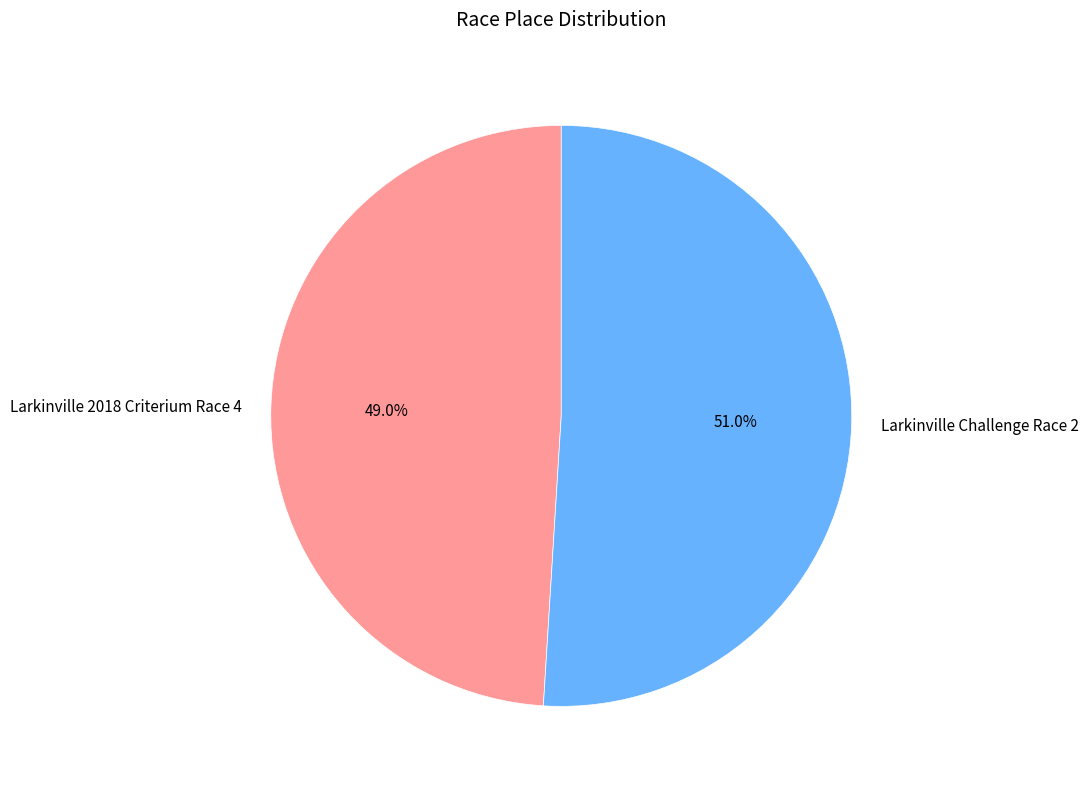

What is the total percentage of Larkinville 2018 Criterium Race 4 and Larkinville Challenge Race 2?

100.0%